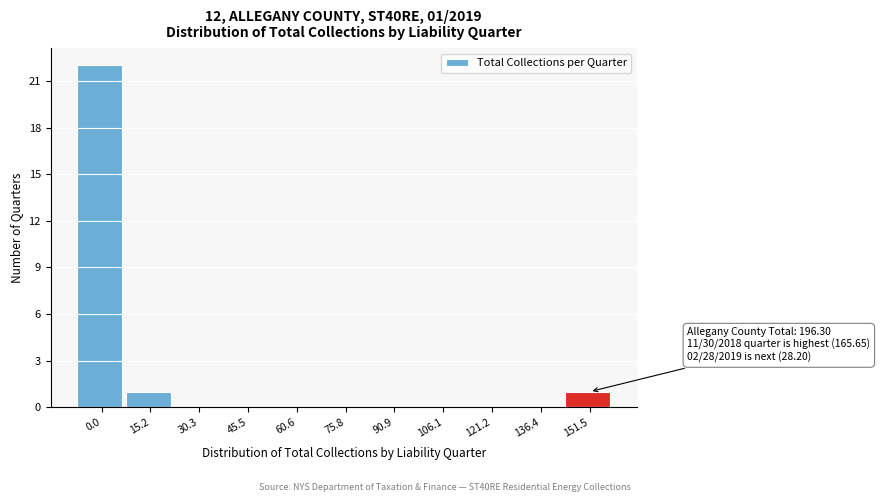

Reading left to right, extract all data points from this chart.

0.0=22	15.2=1	30.3=0	45.5=0	60.6=0	75.8=0	90.9=0	106.1=0	121.2=0	136.4=0	151.5=1